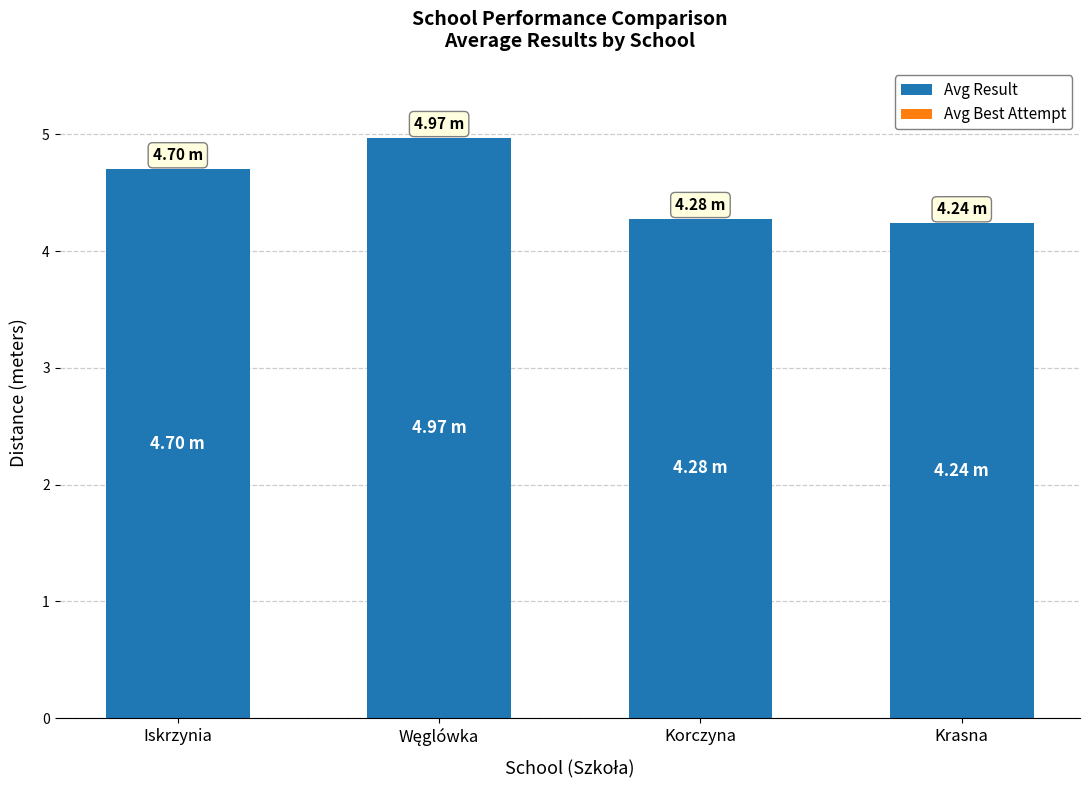

What is the label of the 1st bar from the left?

Iskrzynia